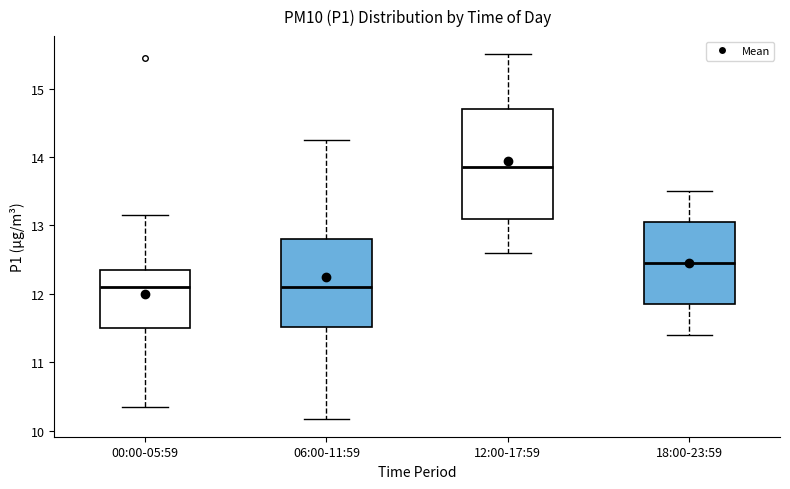

Reading left to right, read every box against the y-axis: the position of its median line, the range the box covers, and the ends of its whiskers. The values are not printed on the chart, so give them approximately, as read against the axis.

00:00-05:59: median 12.1, box 11.5 to 12.4, whiskers 10.4 to 13.2
06:00-11:59: median 12.1, box 11.5 to 12.8, whiskers 10.2 to 14.3
12:00-17:59: median 13.9, box 13.1 to 14.7, whiskers 12.6 to 15.5
18:00-23:59: median 12.5, box 11.9 to 13.1, whiskers 11.4 to 13.5